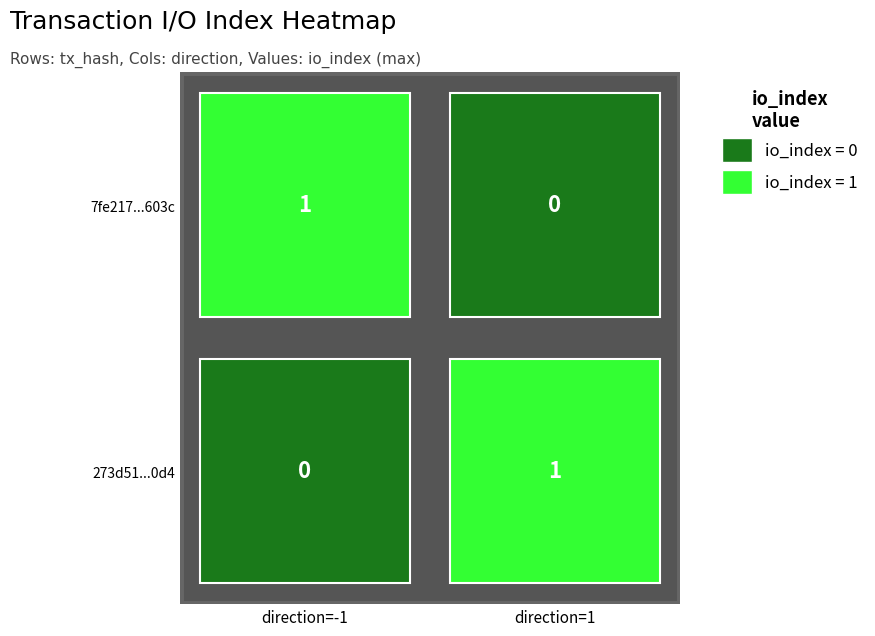

List the labels in order of 7fe217d5c42b0a8fa8e64548c766d9d5dc5603c value, smallest first.

direction_1, direction_-1